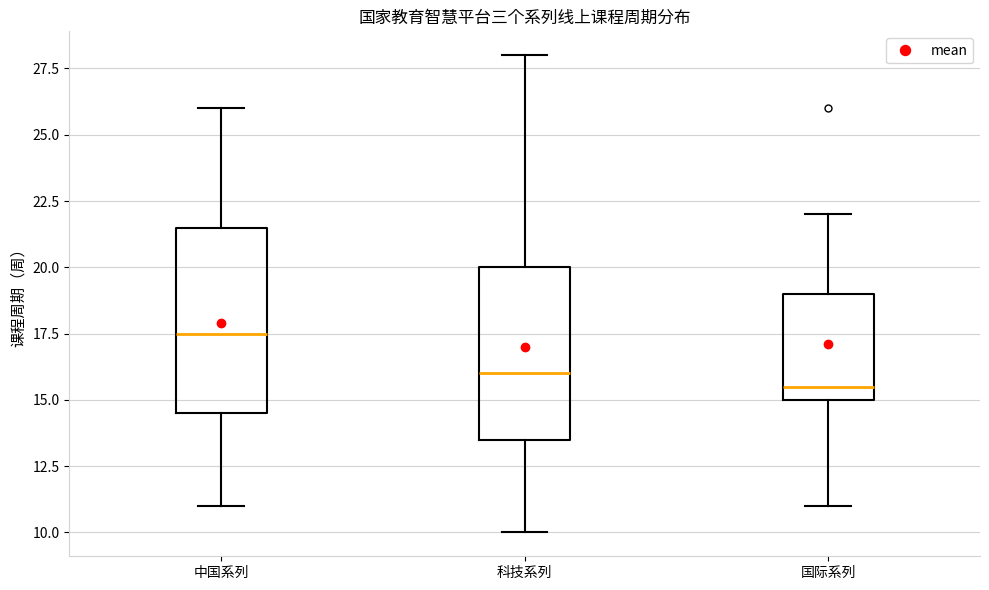

Which box's median line is the highest?

中国系列